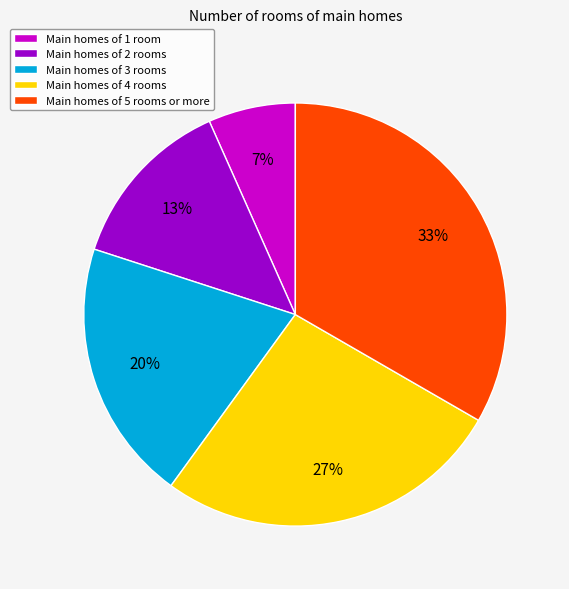

Is there any slice that represents more than half of the pie?

No